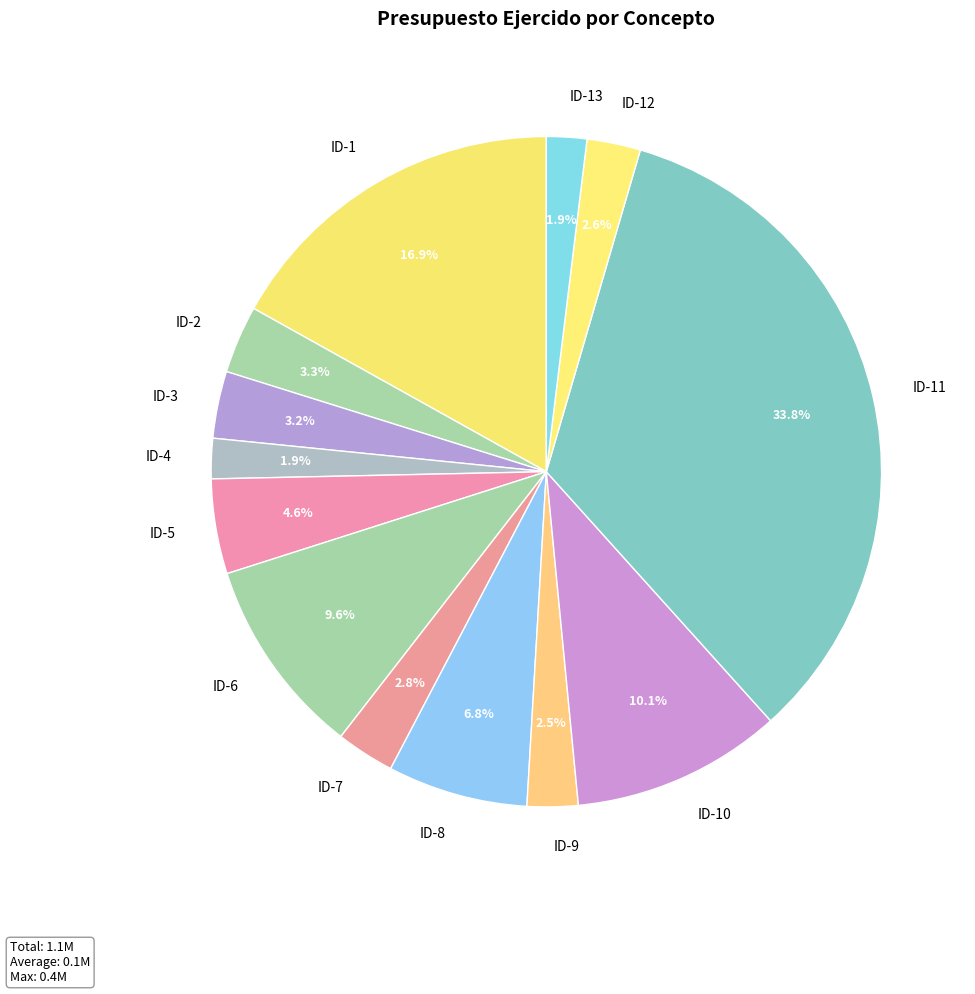

Approximately how many times larger is the value at ID-4 compared to ID-2?

0.6